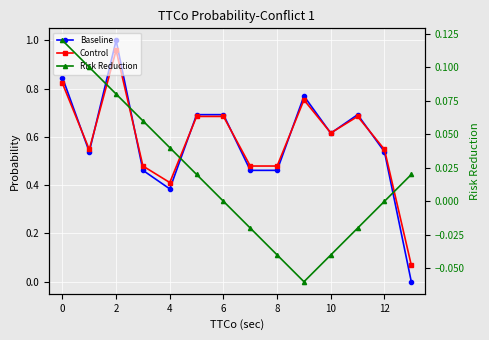

What are all the series names shown in the legend?

Baseline, Control, Risk Reduction